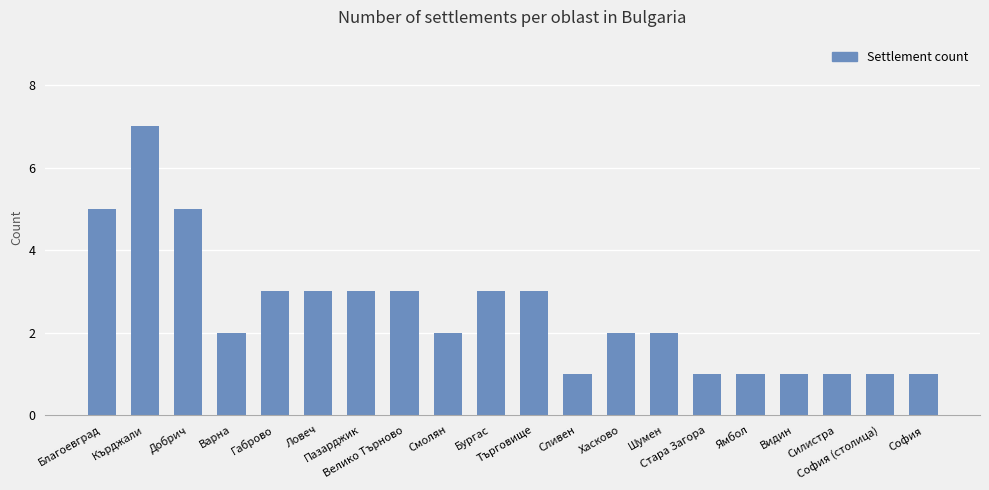

What is the sum of all values?

50